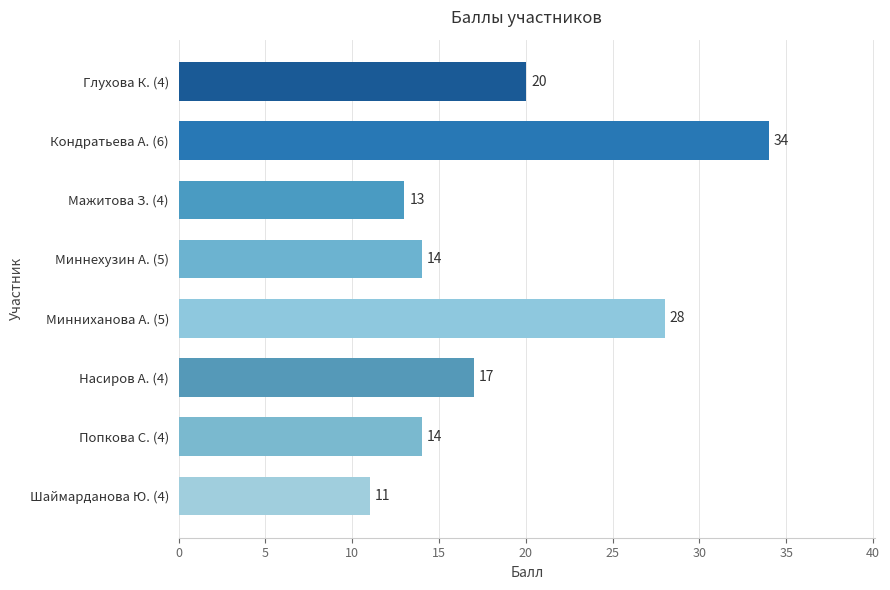

Reading top to bottom, list all the values displayed in this chart.

20	34	13	14	28	17	14	11